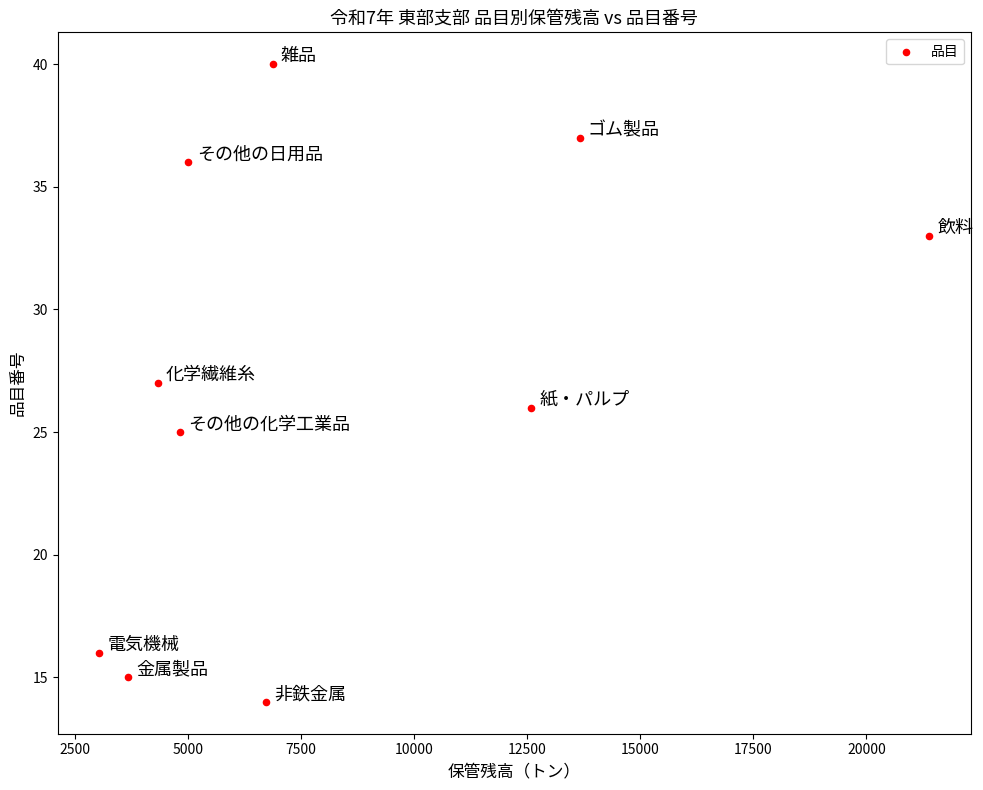

What is the range of Y values (max minus min)?

26